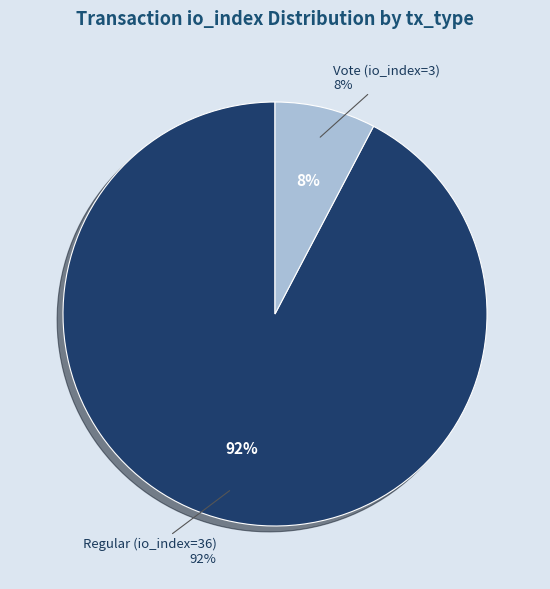

Between Vote (io_index=3) and Regular (io_index=36), which is larger?

Regular (io_index=36)